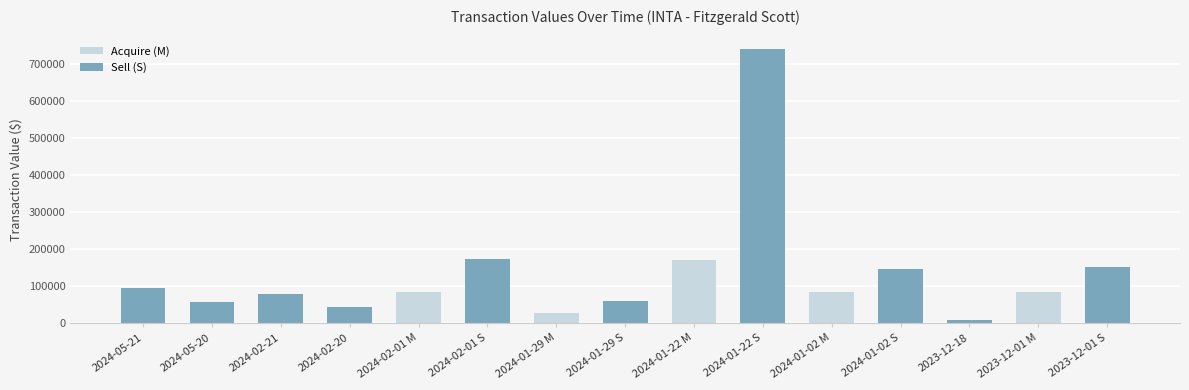

What is the ratio of the value at 2024-01-29 S to the value at 2024-02-01 M?

0.7